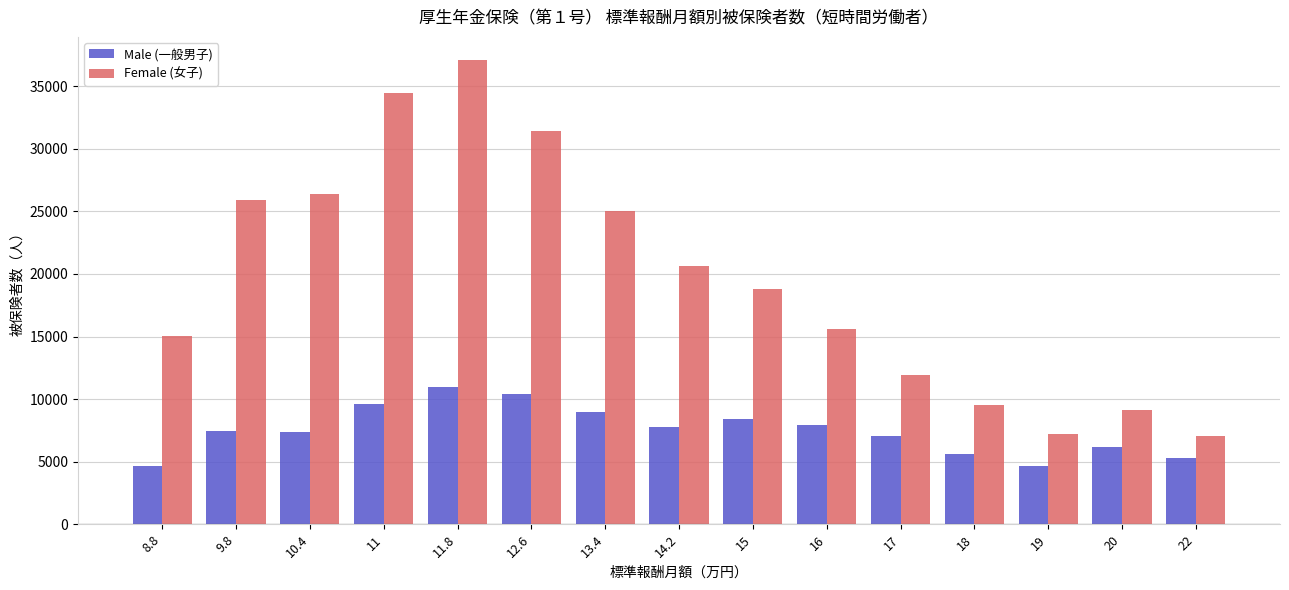

What are all the series names shown in the legend?

Male (一般男子), Female (女子)